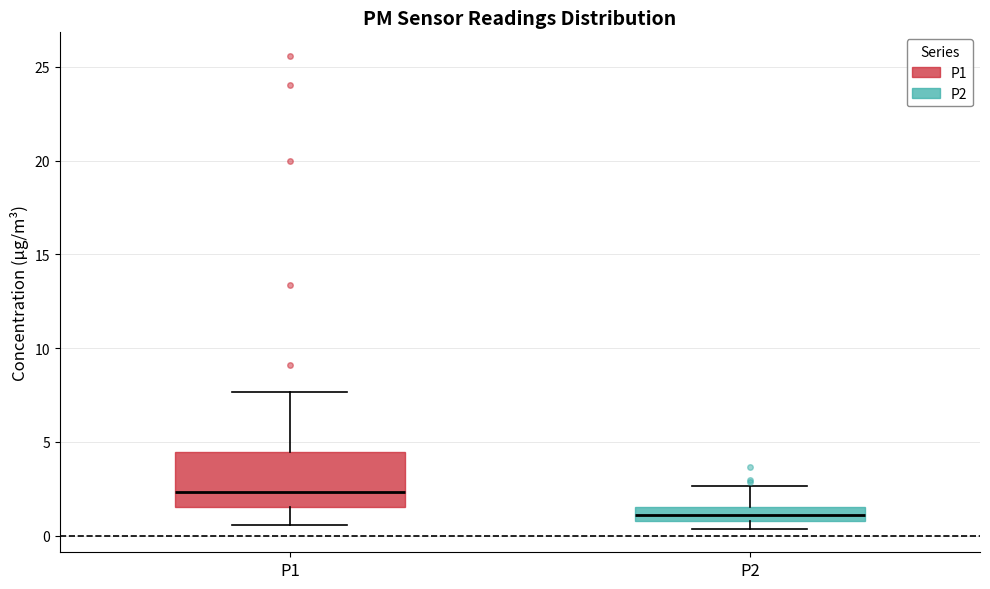

Comparing the boxes themselves (not the whiskers), which one is the tallest?

P1